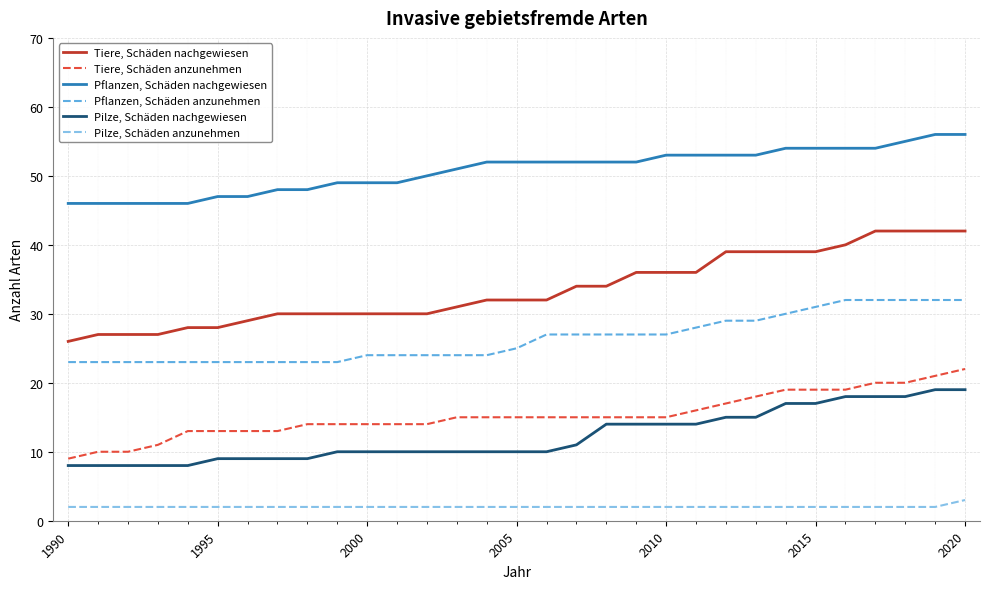

Reading left to right, list all the values displayed in this chart.

Tiere, Schäden nachgewiesen: 26	27	27	27	28	28	29	30	30	30	30	30	30	31	32	32	32	34	34	36	36	36	39	39	39	39	40	42	42	42	42
Tiere, Schäden anzunehmen: 9	10	10	11	13	13	13	13	14	14	14	14	14	15	15	15	15	15	15	15	15	16	17	18	19	19	19	20	20	21	22
Pflanzen, Schäden nachgewiesen: 46	46	46	46	46	47	47	48	48	49	49	49	50	51	52	52	52	52	52	52	53	53	53	53	54	54	54	54	55	56	56
Pflanzen, Schäden anzunehmen: 23	23	23	23	23	23	23	23	23	23	24	24	24	24	24	25	27	27	27	27	27	28	29	29	30	31	32	32	32	32	32
Pilze, Schäden nachgewiesen: 8	8	8	8	8	9	9	9	9	10	10	10	10	10	10	10	10	11	14	14	14	14	15	15	17	17	18	18	18	19	19
Pilze, Schäden anzunehmen: 2	2	2	2	2	2	2	2	2	2	2	2	2	2	2	2	2	2	2	2	2	2	2	2	2	2	2	2	2	2	3